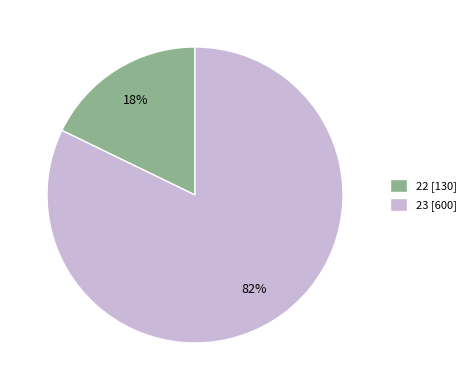

Between 22 [130] and 23 [600], which is larger?

23 [600]